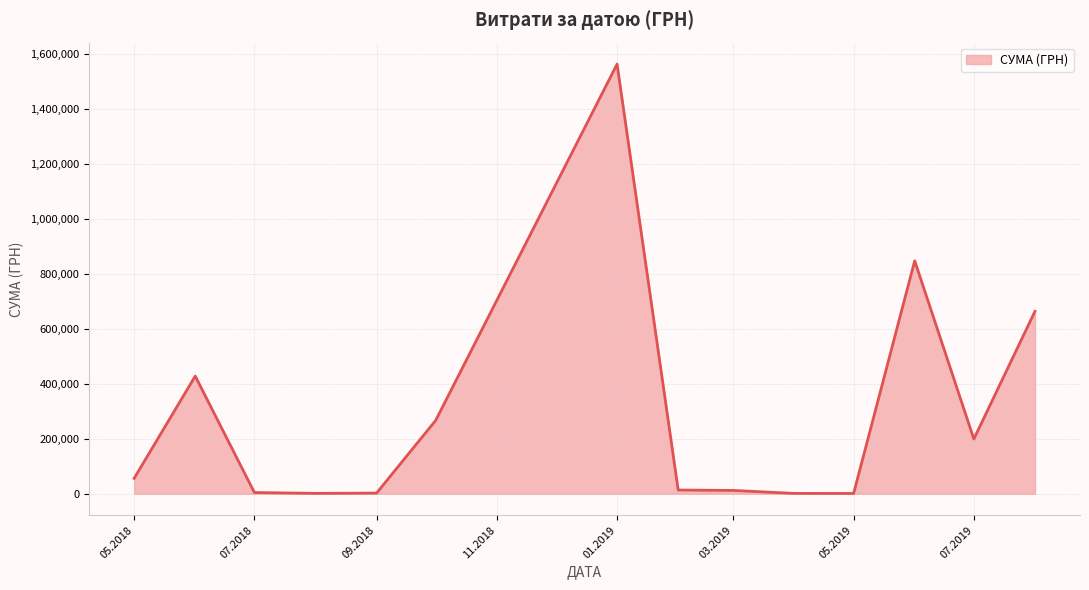

What is the maximum value shown in the chart?

1562241.6